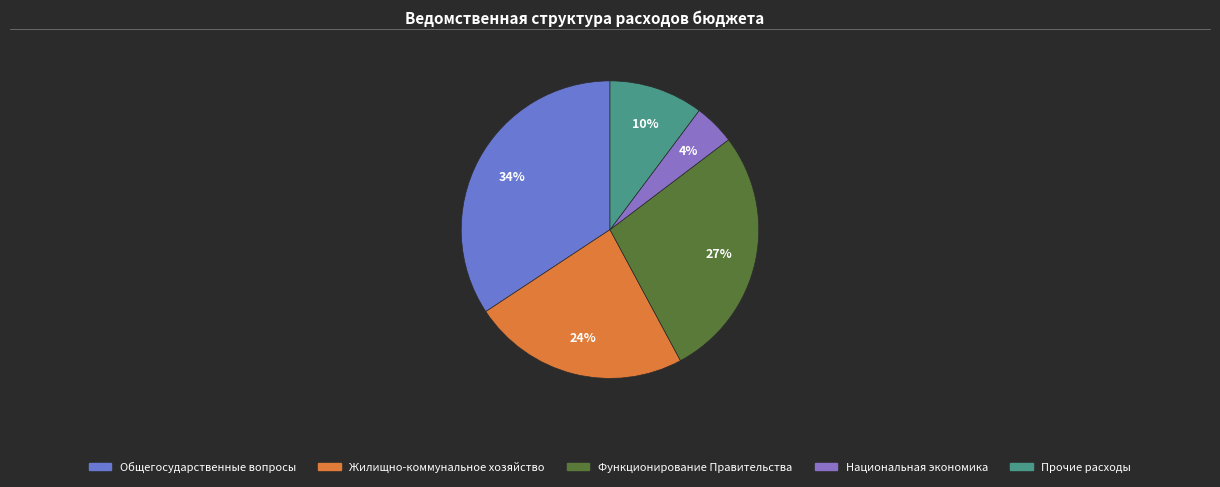

Approximately how many times larger is the value at Прочие расходы compared to Функционирование Правительства?

0.4